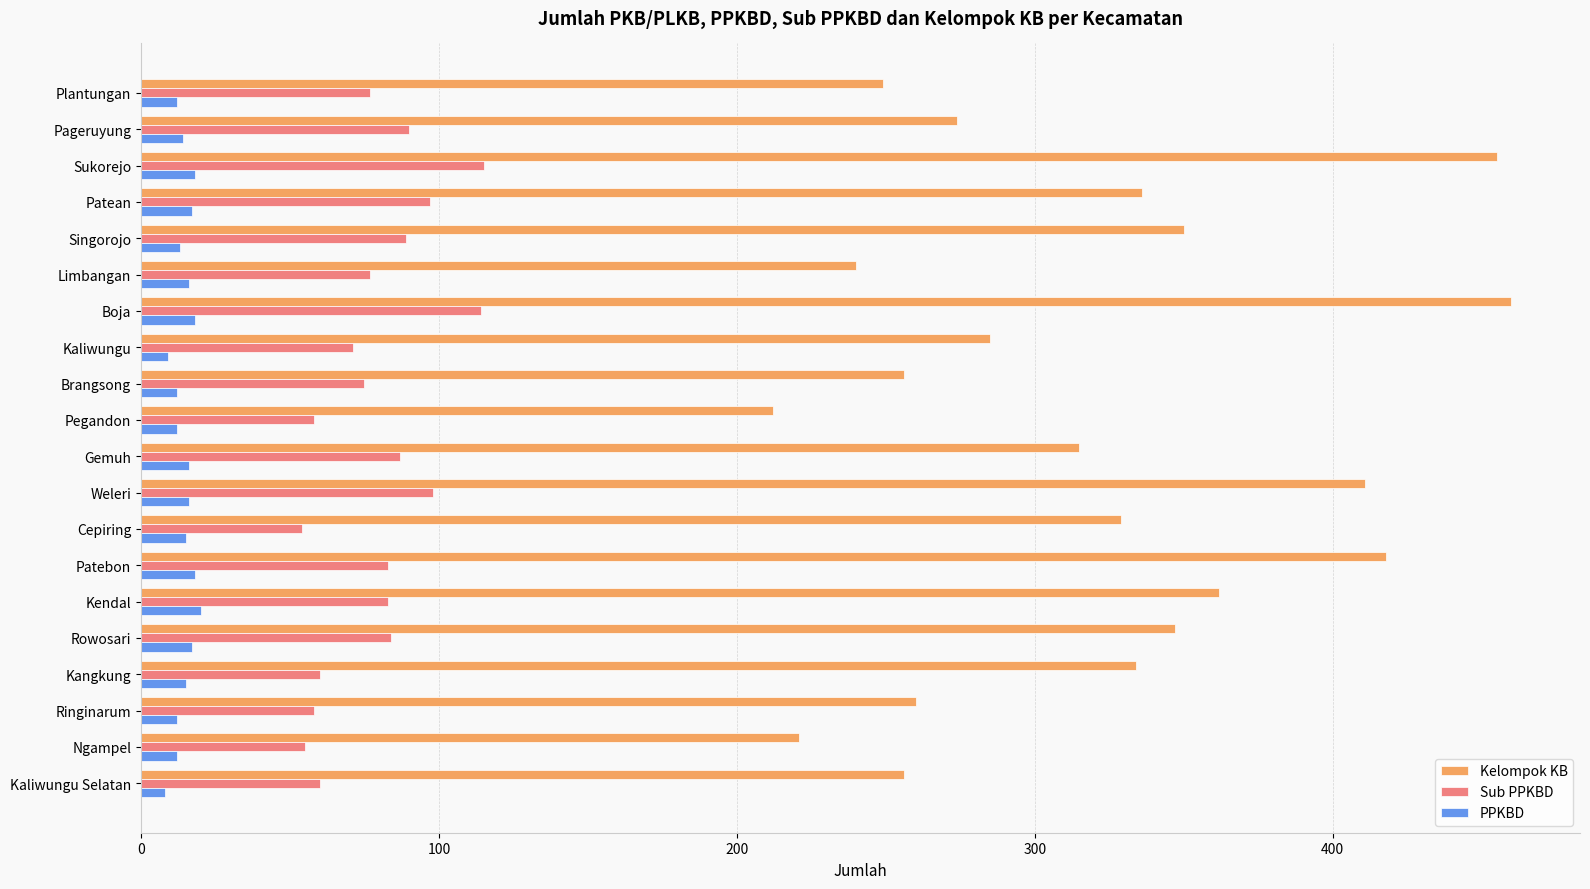

At how many categories does at least one series exceed 84?

20